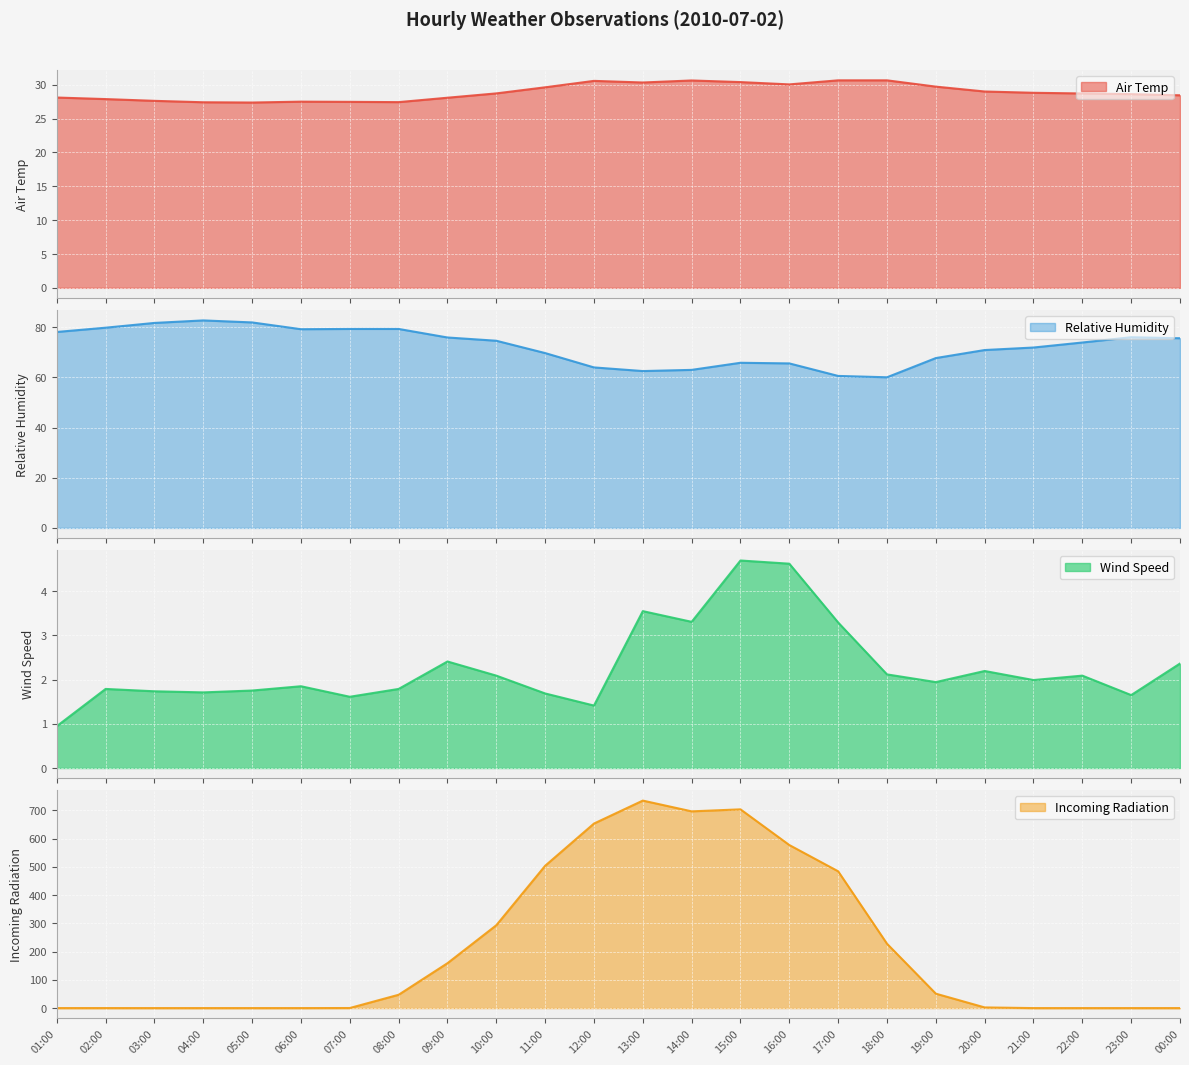

What is the average value of the Wind Speed series?

2.3